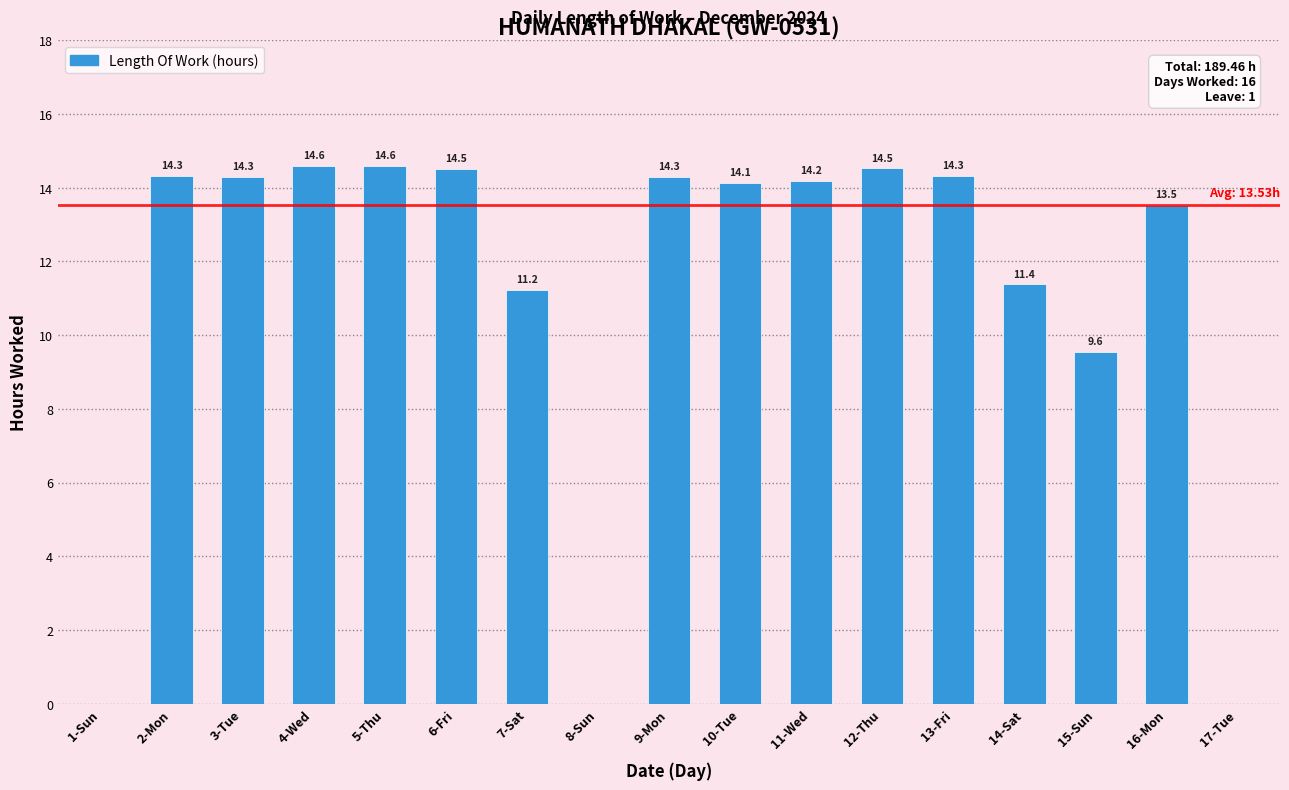

True or false: the data shows 14.6 at 4-Wed.

True